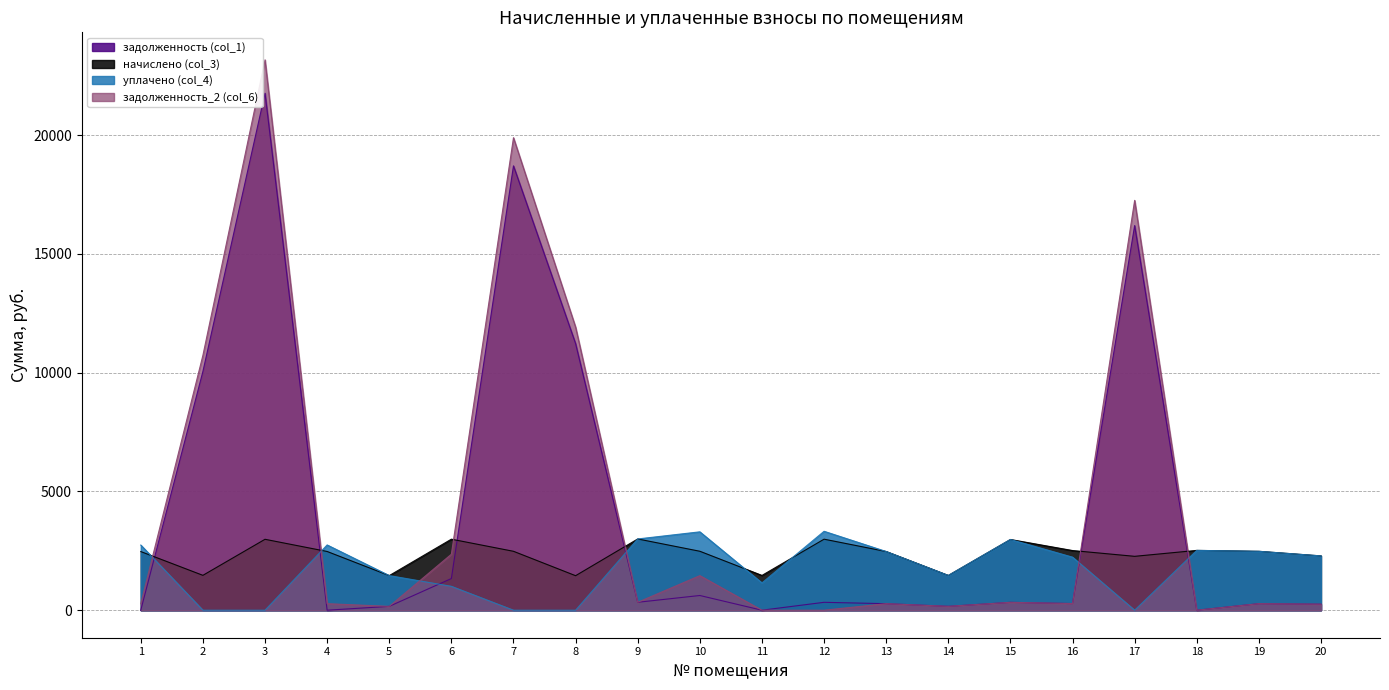

What is the value of the уплачено (col_4) point at the 9th from the left?

2999.9